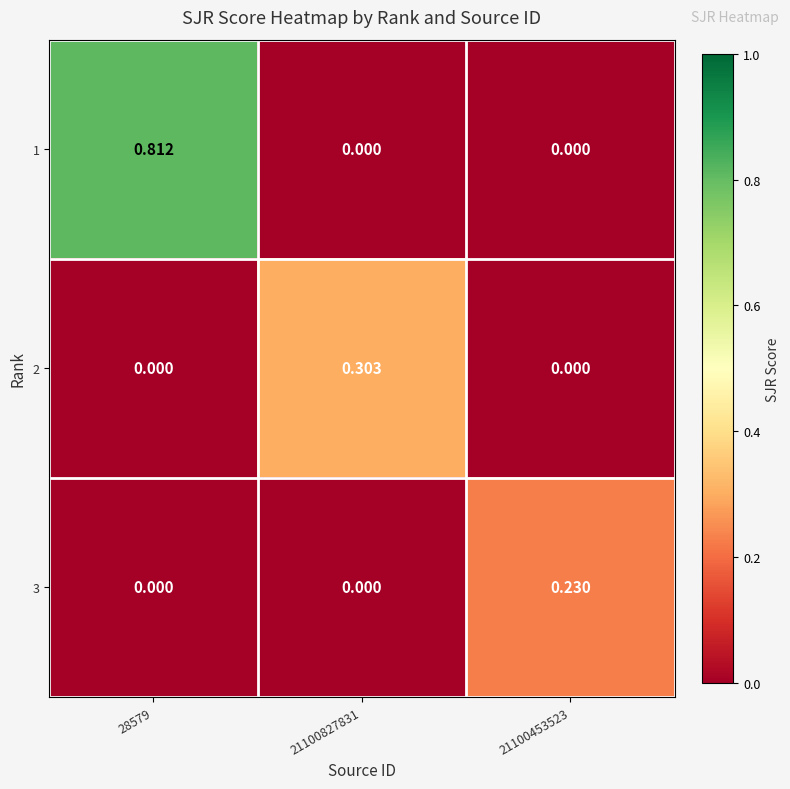

Count the number of data series in this chart.

3